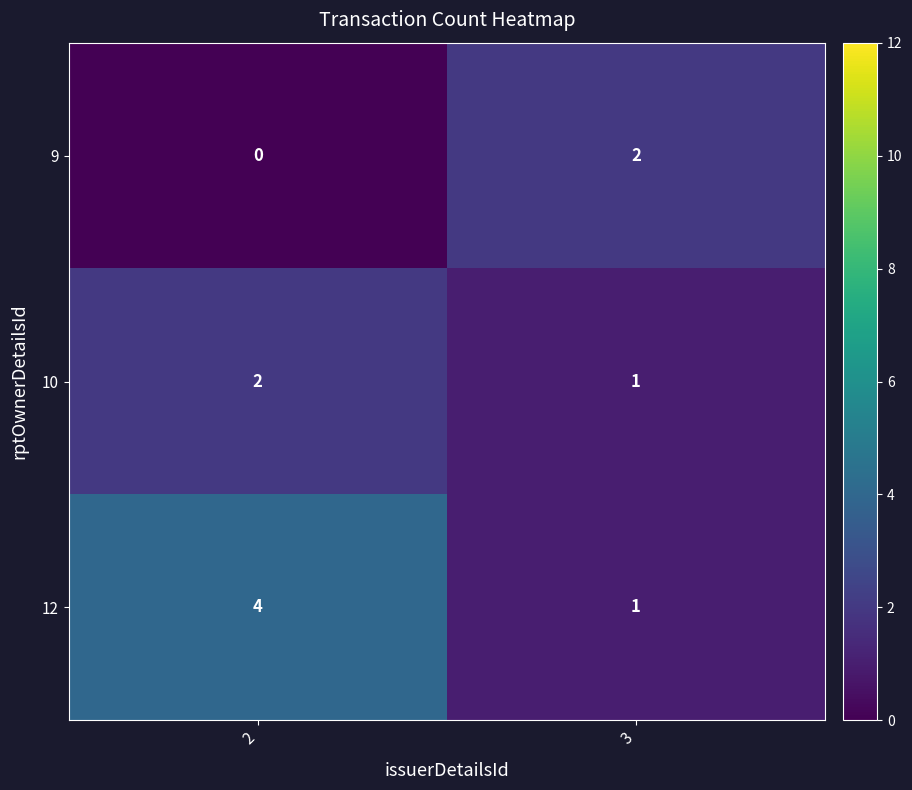

Between 2 and 3, which series saw the biggest shift?

12